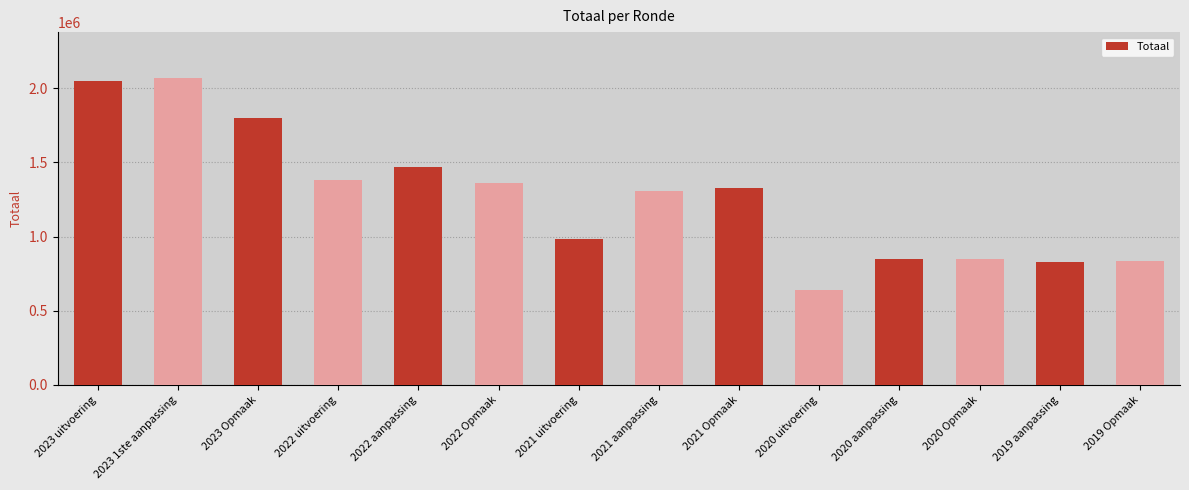

True or false: the data shows 242142 at 2021 uitvoering.

False